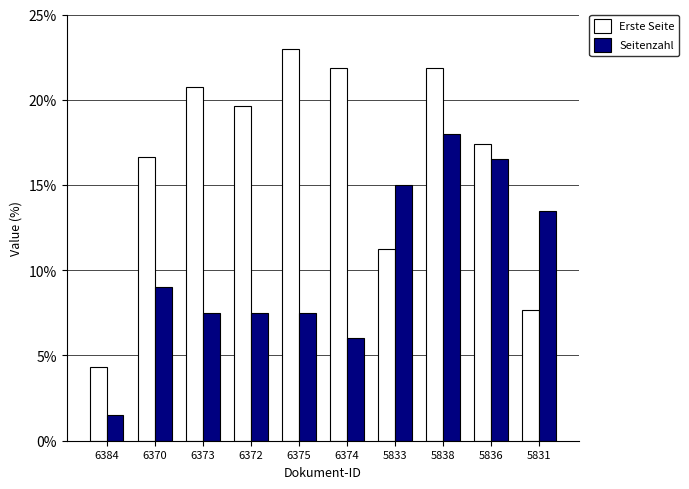

Reading right to left, transcribe all the data shown in this chart.

Erste Seite: 5831=7.7	5836=17.4	5838=21.9	5833=11.2	6374=21.9	6375=23.0	6372=19.6	6373=20.8	6370=16.6	6384=4.3
Seitenzahl: 5831=13.5	5836=16.5	5838=18.0	5833=15.0	6374=6.0	6375=7.5	6372=7.5	6373=7.5	6370=9.0	6384=1.5